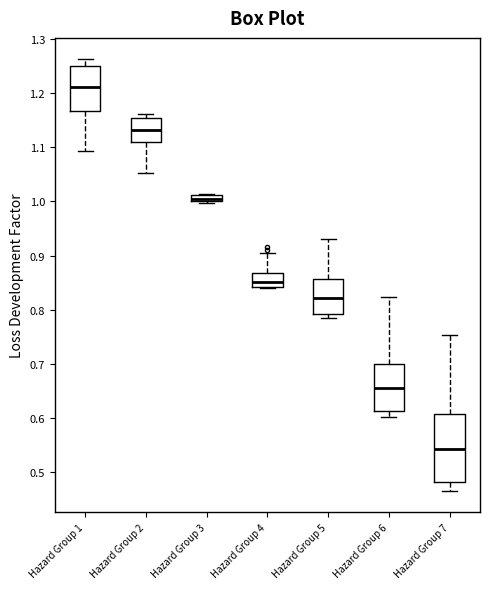

Which box's median line is the lowest?

Hazard Group 7